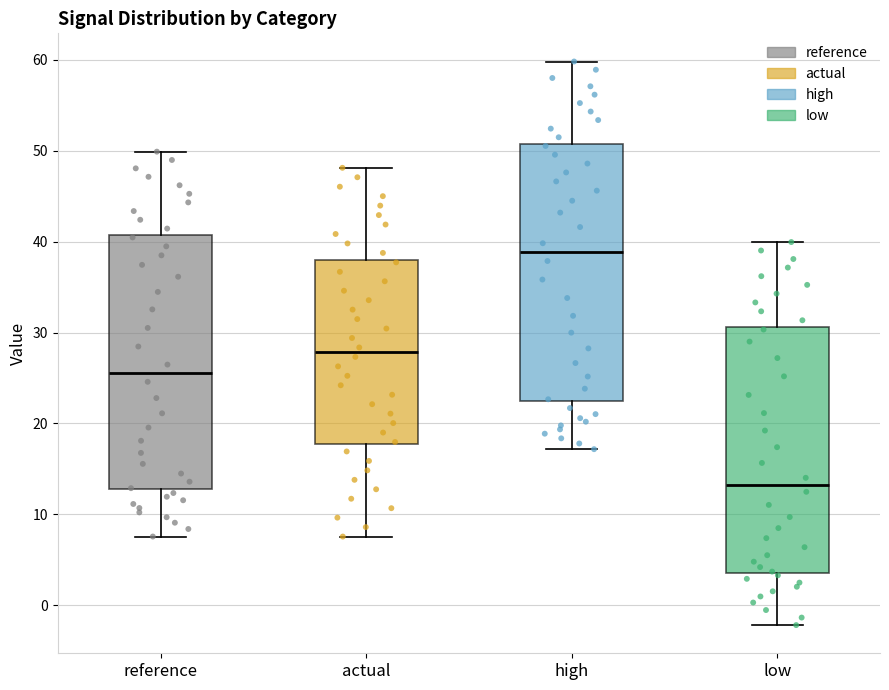

Reading left to right, transcribe this box plot: for each box, give where its median line is, the range the box spans, and where its two whiskers end, as read against the y-axis. The values are not printed on the chart, so give them approximately, as read against the axis.

reference: median 26, box 13 to 41, whiskers 8 to 50
actual: median 28, box 18 to 38, whiskers 8 to 48
high: median 39, box 22 to 51, whiskers 17 to 60
low: median 13, box 4 to 31, whiskers -2 to 40